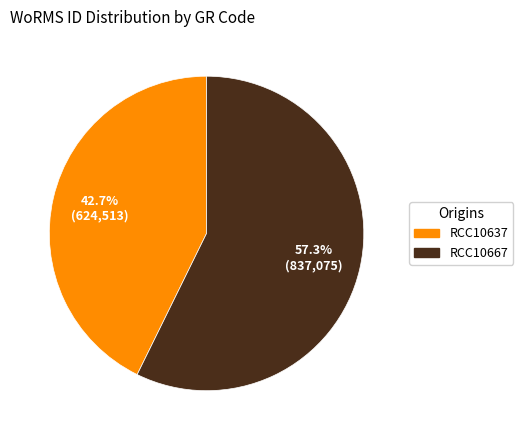

Approximately how many times larger is the value at RCC10637 compared to RCC10667?

0.7